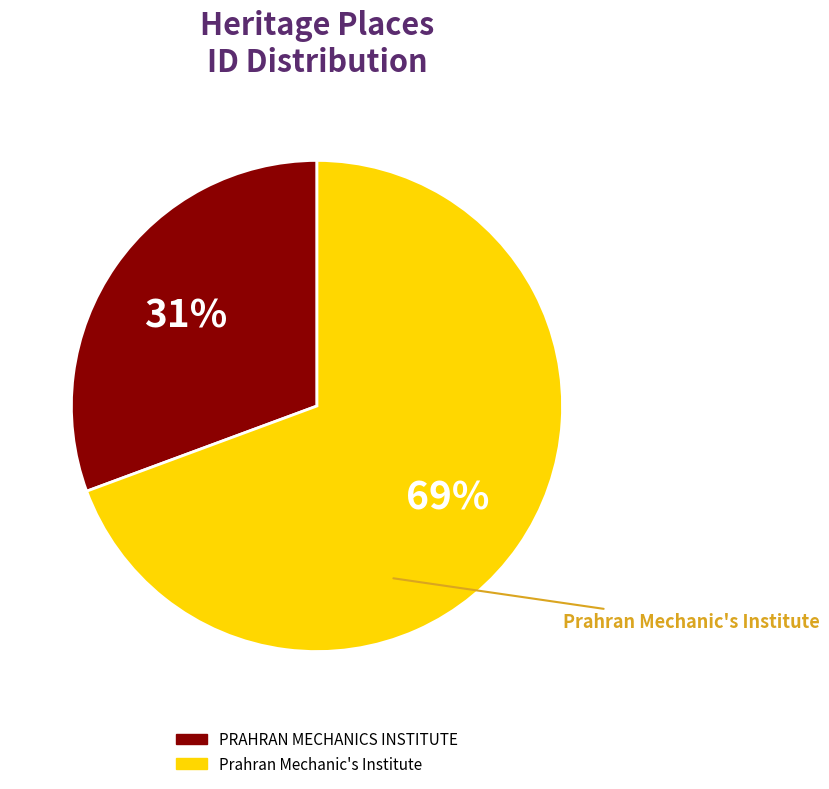

Is the sum of Prahran Mechanic's Institute and PRAHRAN MECHANICS INSTITUTE greater than half?

Yes